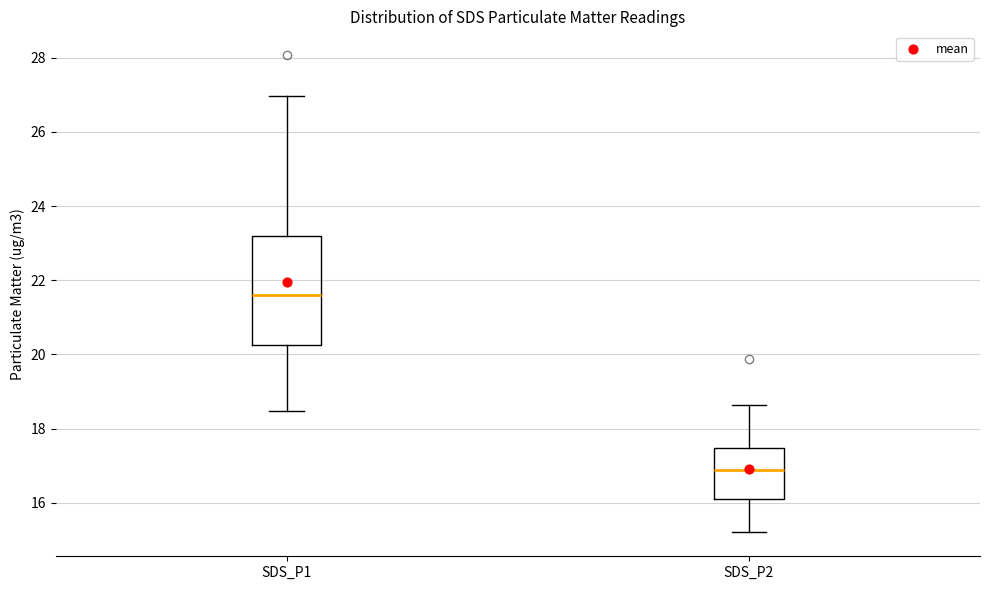

Which box is the tallest, from its lower edge to its upper edge?

SDS_P1